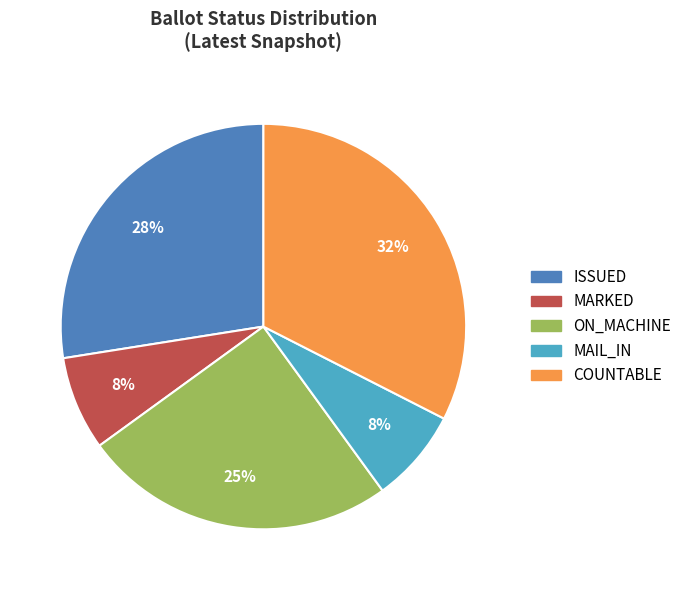

Do ON_MACHINE and ISSUED together represent more than half of the pie?

Yes